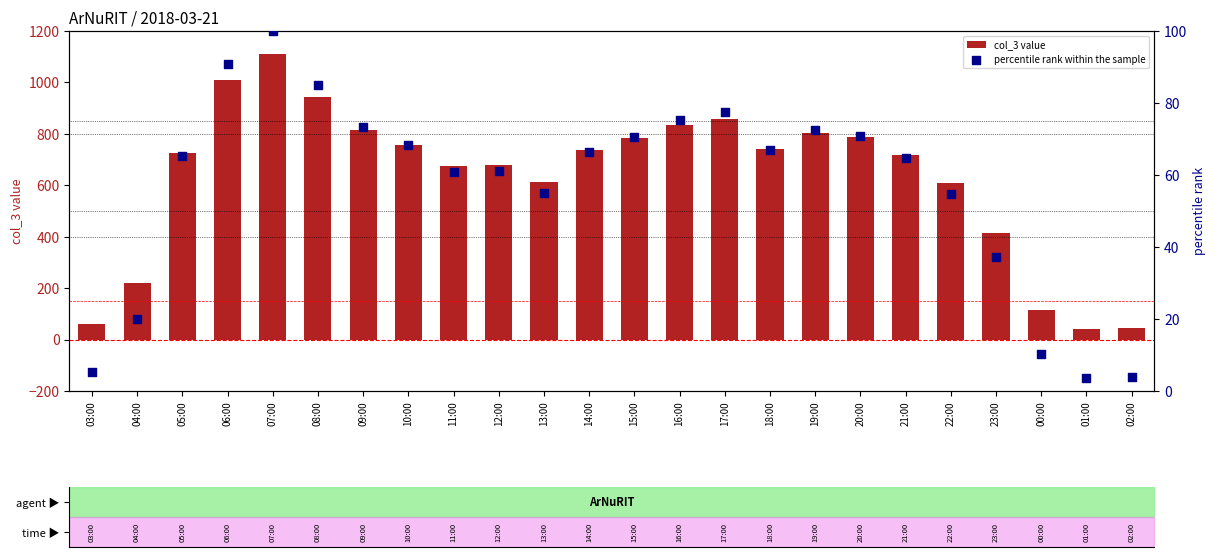

Which series has the widest spread of Y values?

col_3 value